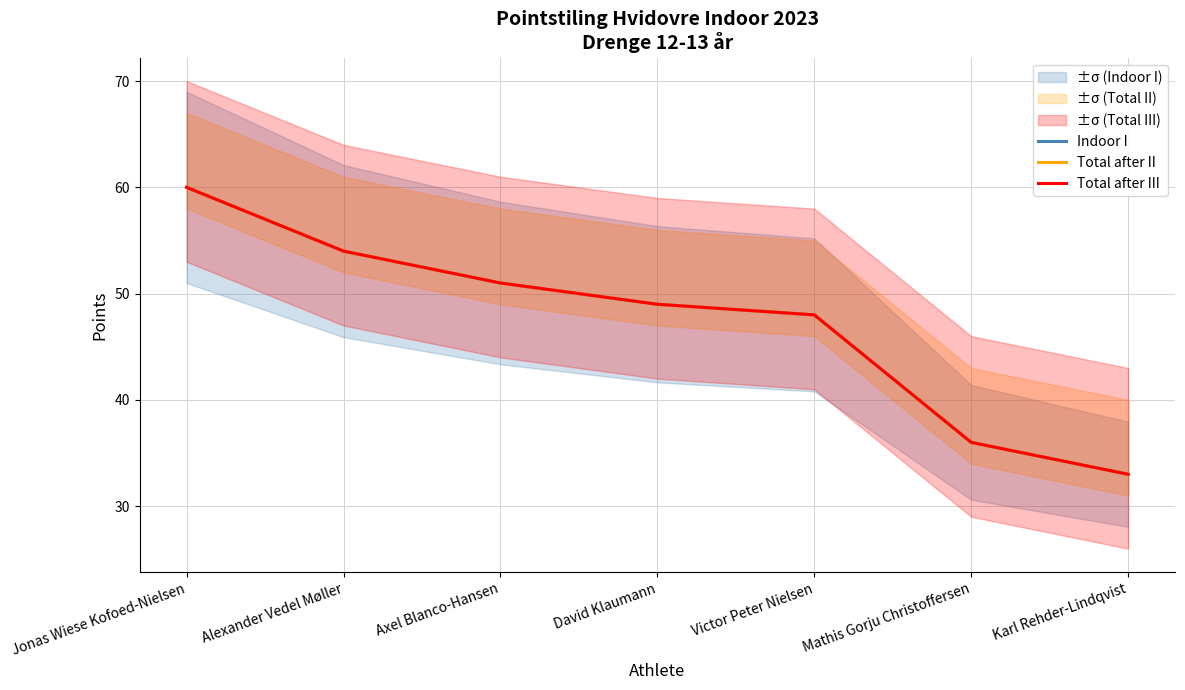

What is the total value across all series at Mathis Gorju Christoffersen?

108